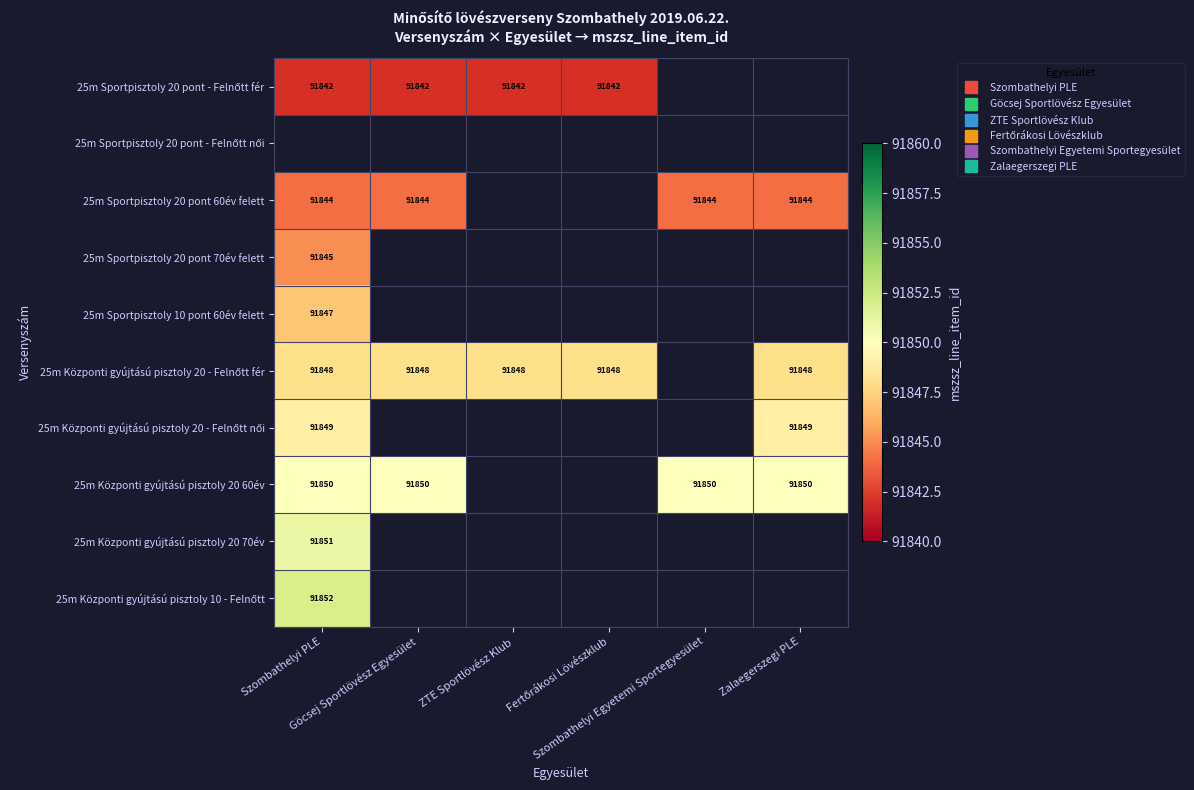

Which label corresponds to the smallest value in the chart?

Szombathelyi PLE